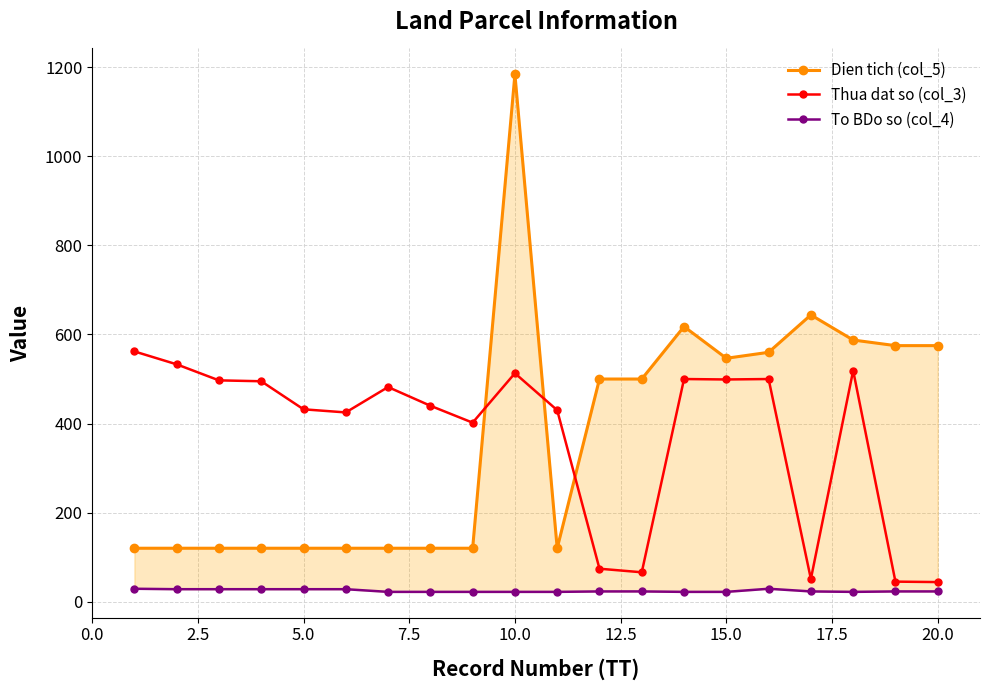

What is the maximum value for Thua dat so (col_3)?

562